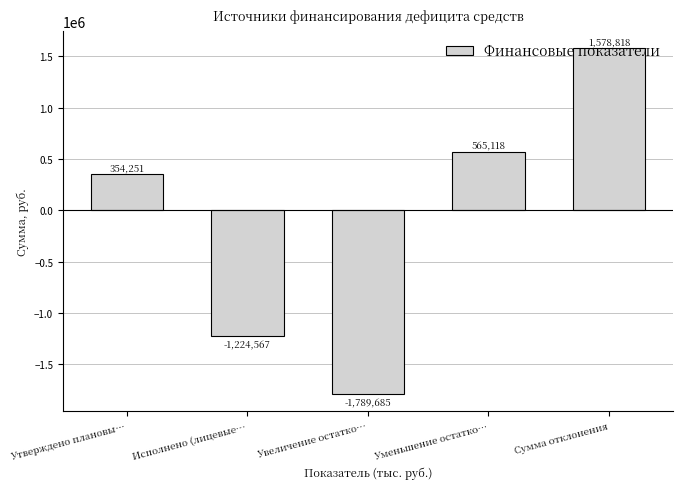

The value at Увеличение остатко… is -1789685.0. True or false?

True